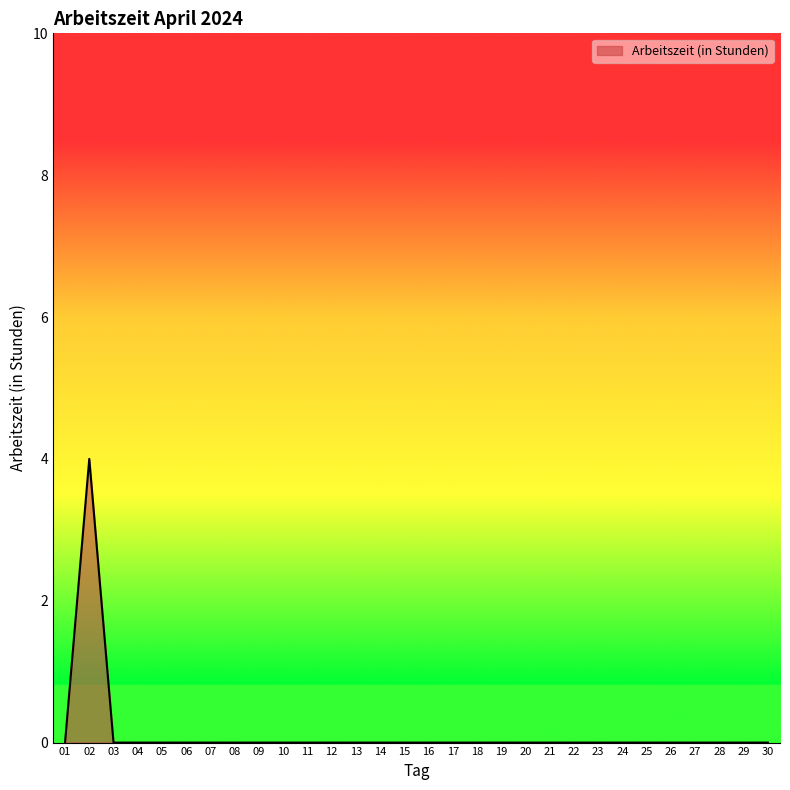

Reading left to right, what are all the values shown in this chart?

0	4	0	0	0	0	0	0	0	0	0	0	0	0	0	0	0	0	0	0	0	0	0	0	0	0	0	0	0	0